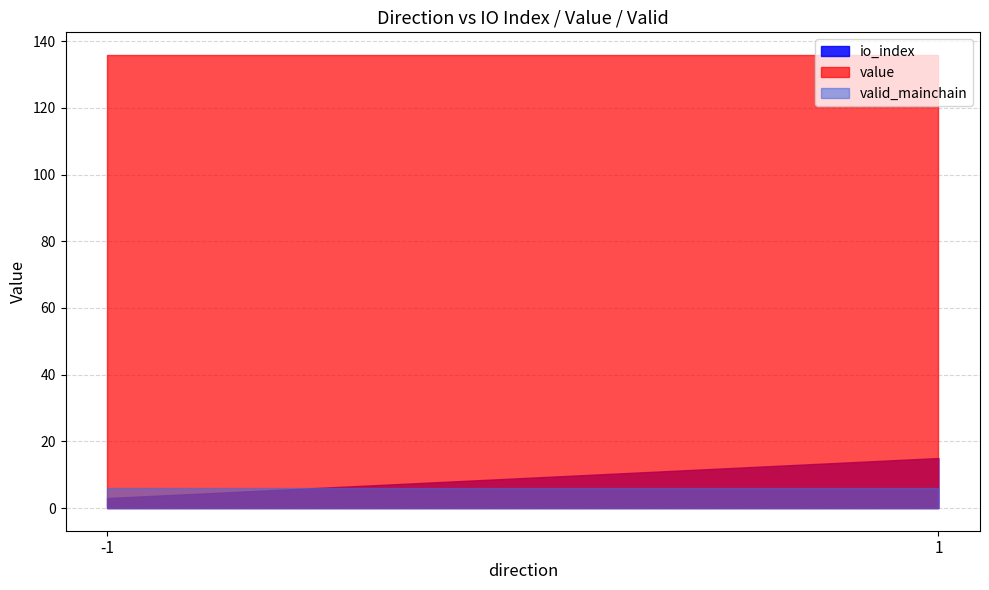

List the series in order of their peak value, lowest first.

valid_mainchain, io_index, value